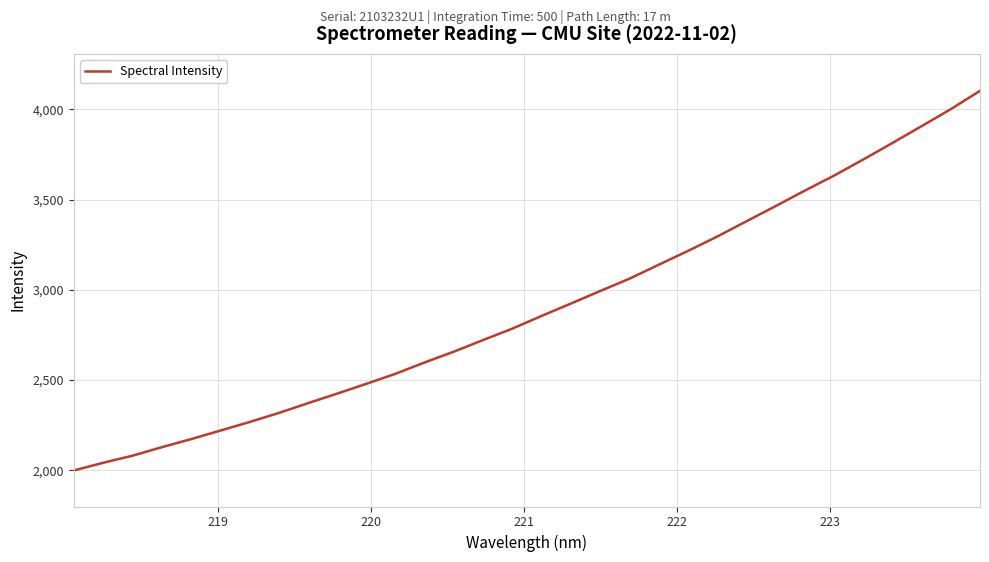

How many lines are shown in the chart?

1